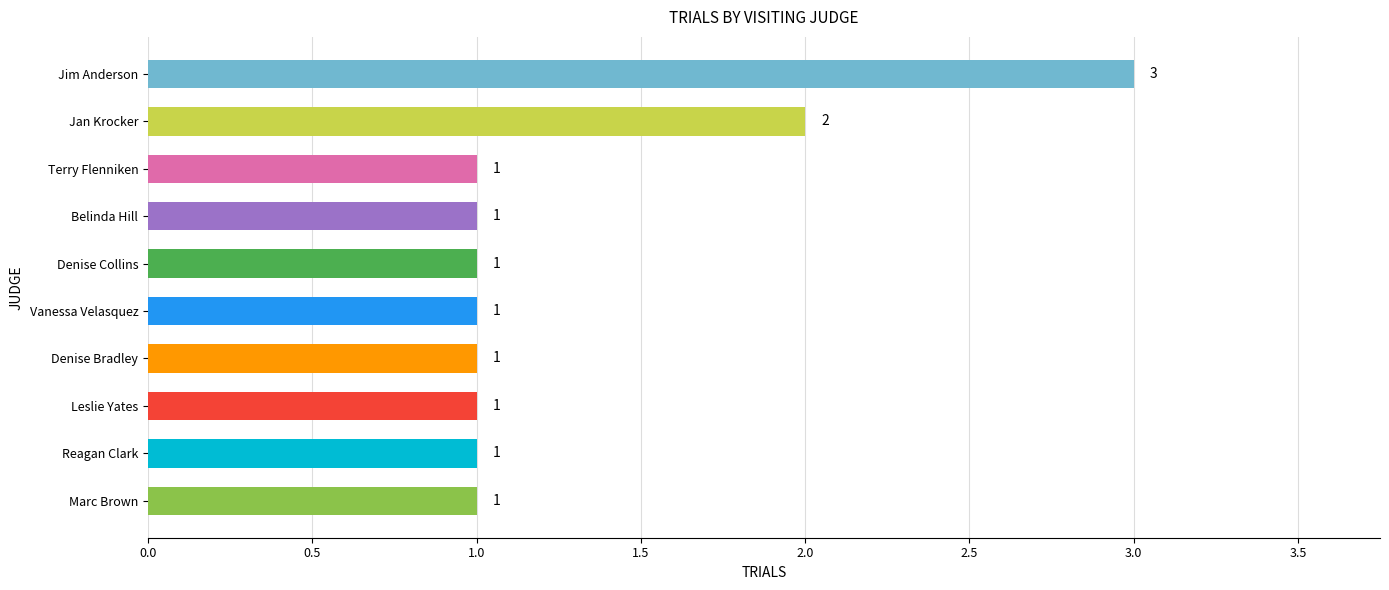

Does the chart contain any negative values?

No